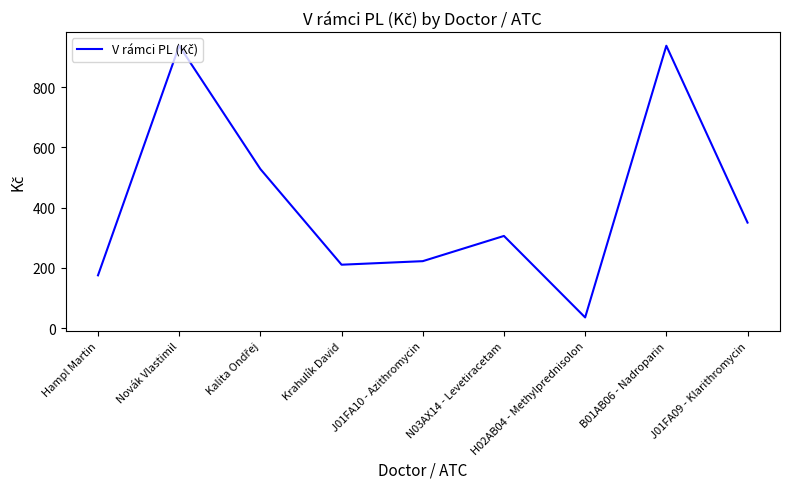

The value at B01AB06 - Nadroparin is 937.9. True or false?

True